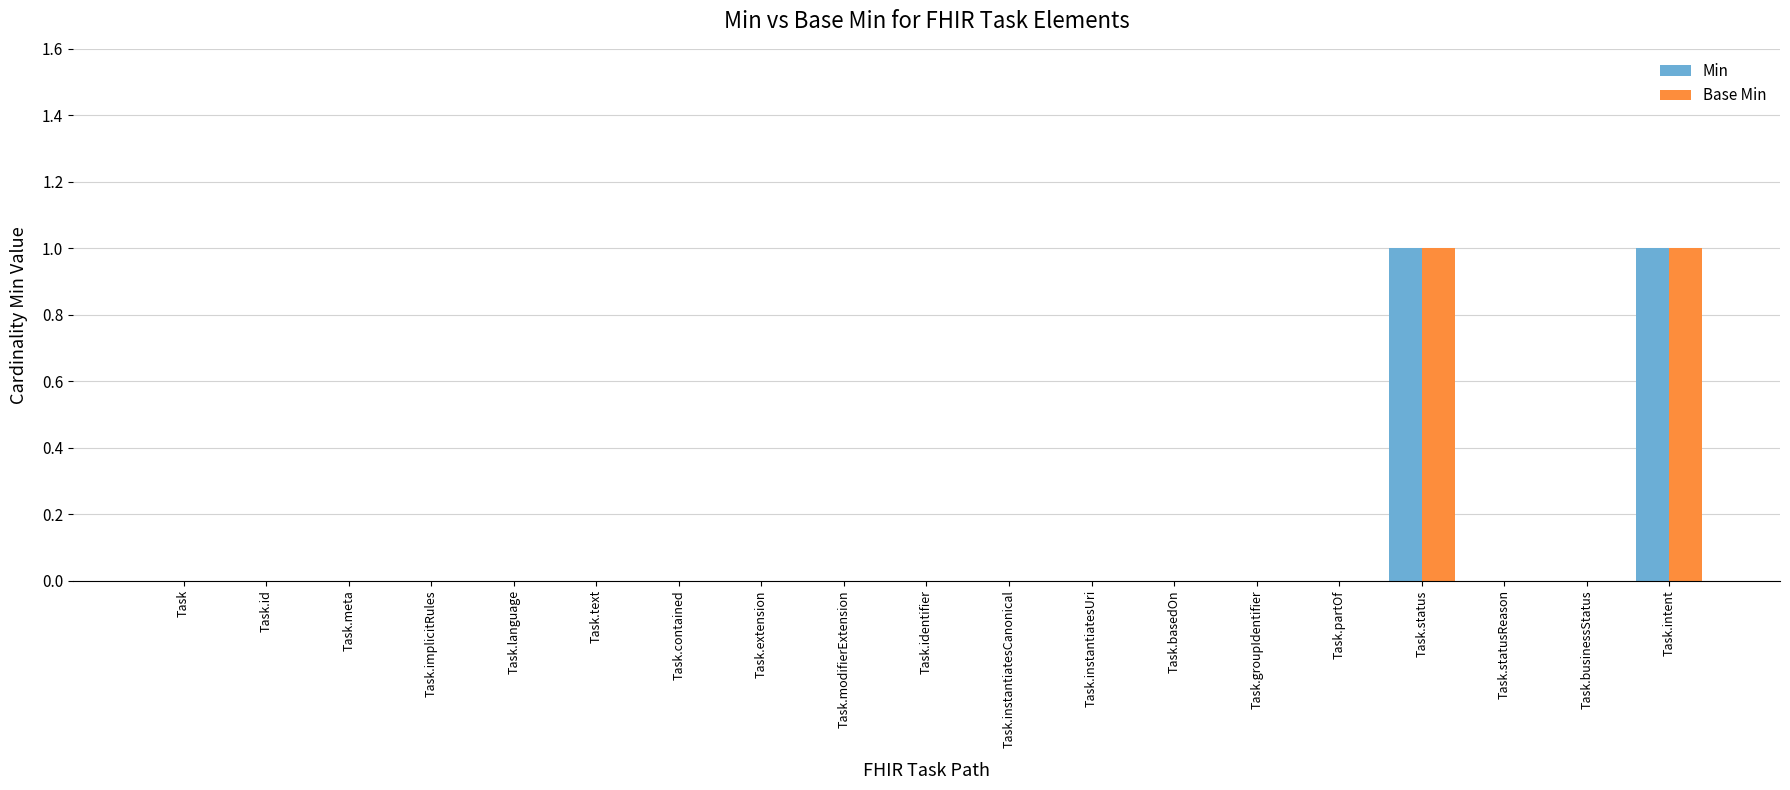

Count the number of data series in this chart.

2